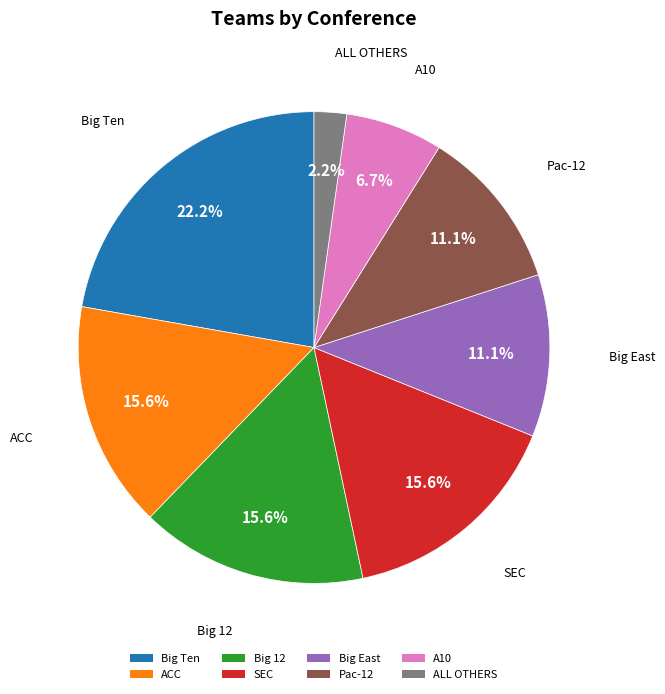

To the nearest percent, what portion does SEC represent?

16%